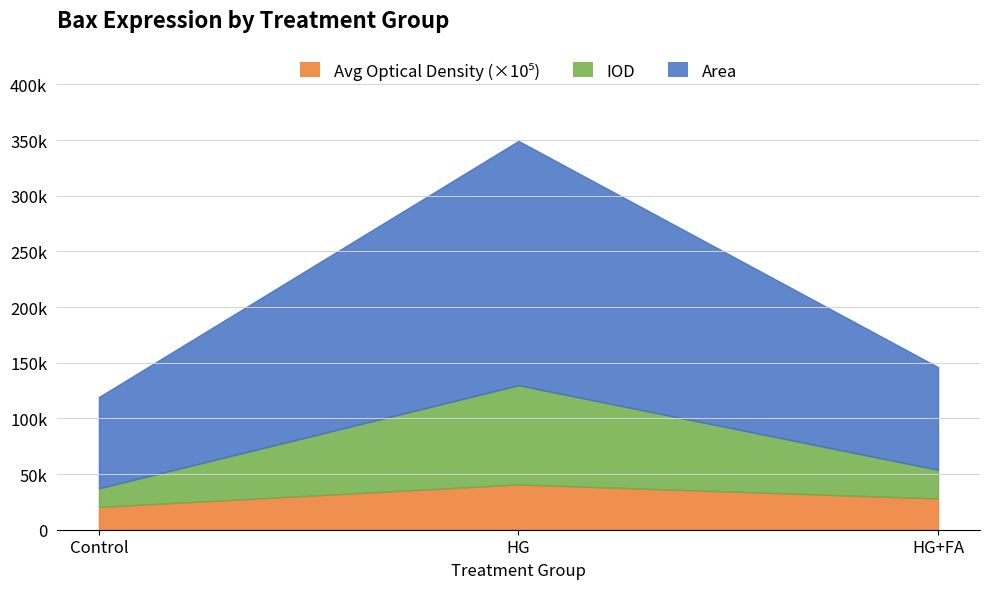

Rank the series by their maximum value, from lowest to highest.

Avg Optical Density, IOD, Area